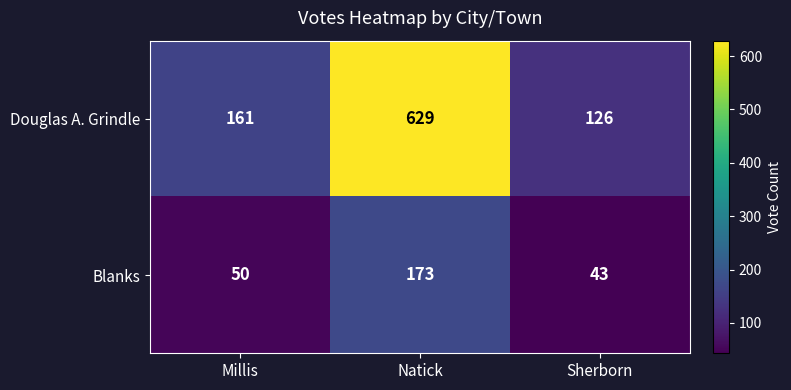

Is the value of Blanks at Natick greater than the value of Douglas A. Grindle at Millis?

Yes